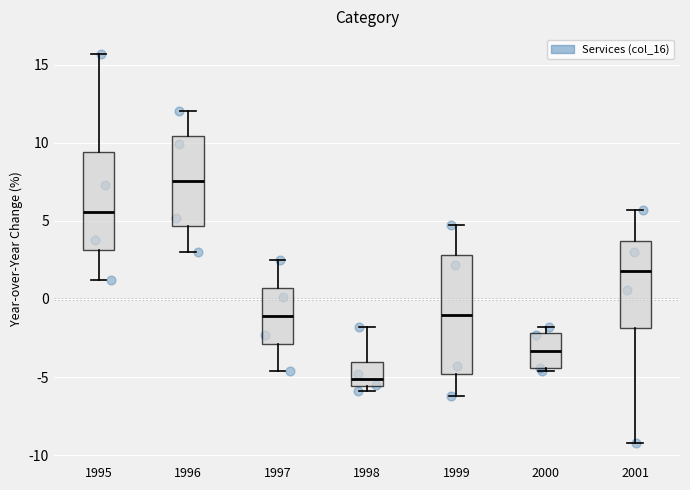

Reading left to right, read every box against the y-axis: the position of its median line, the range the box covers, and the ends of its whiskers. The values are not printed on the chart, so give them approximately, as read against the axis.

1995: median 5.5, box 3.0 to 9.5, whiskers 1.0 to 15.5
1996: median 7.5, box 4.5 to 10.5, whiskers 3.0 to 12.0
1997: median -1.0, box -3.0 to 0.5, whiskers -4.5 to 2.5
1998: median -5.0, box -5.5 to -4.0, whiskers -6.0 to -2.0
1999: median -1.0, box -5.0 to 3.0, whiskers -6.0 to 4.5
2000: median -3.5, box -4.5 to -2.0, whiskers -4.5 to -2.0 (just above the box's upper edge)
2001: median 2.0, box -2.0 to 3.5, whiskers -9.0 to 5.5